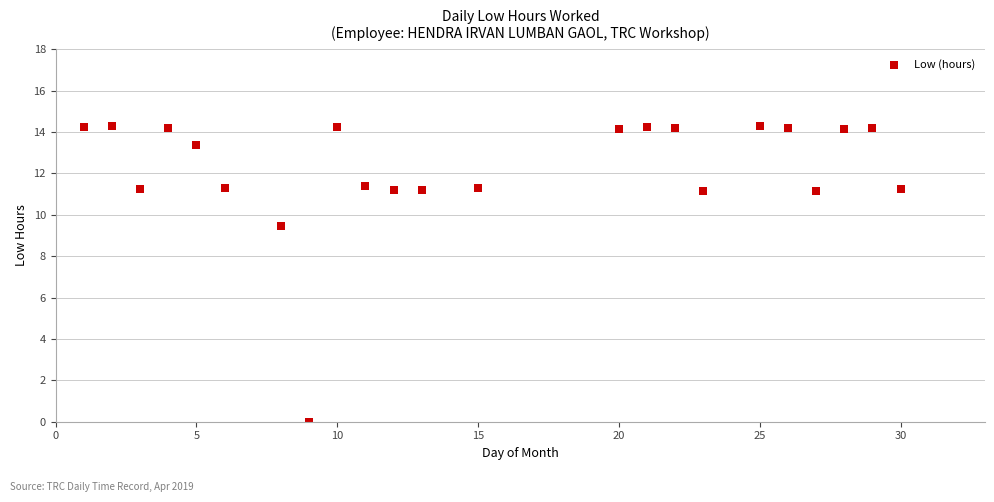

What Y value in the scatter plot is closest to 7?

9.5